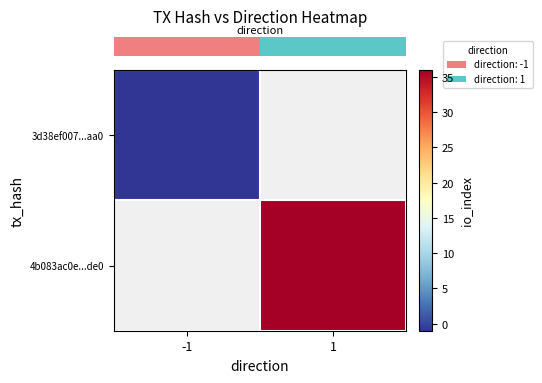

Rank the series at 1 from lowest to highest value.

row_0, row_1